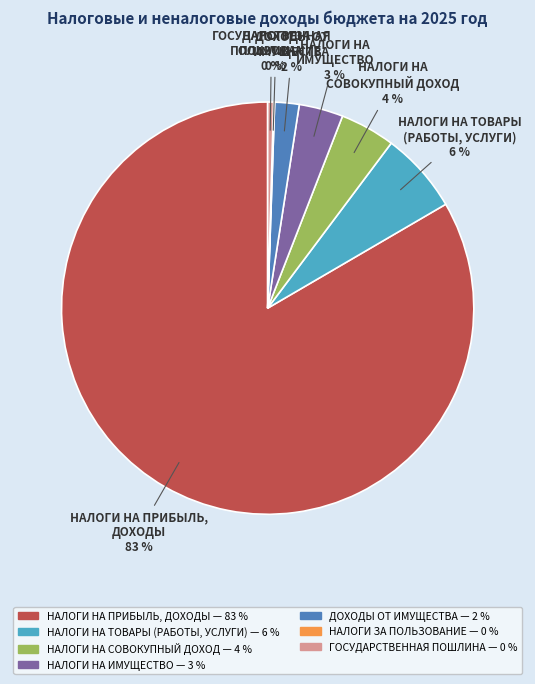

The ГОСУДАРСТВЕННАЯ ПОШЛИНА slice represents 7% of the pie. True or false?

False